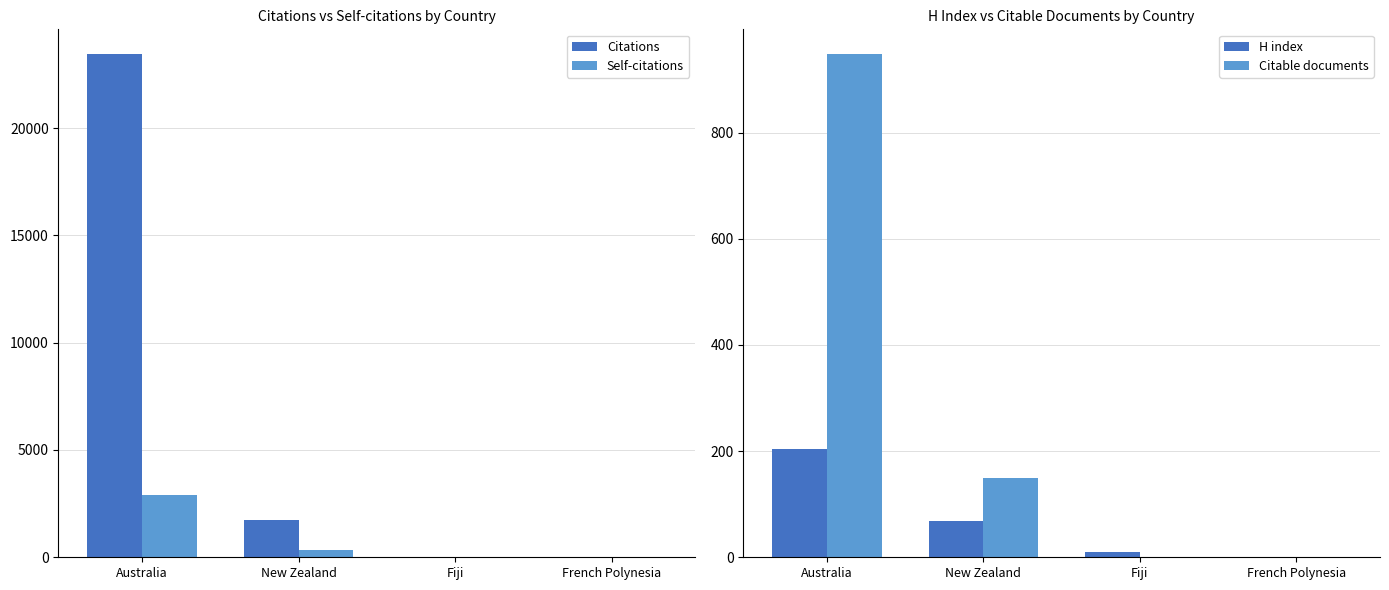

At which label does Citable documents reach its peak?

Australia